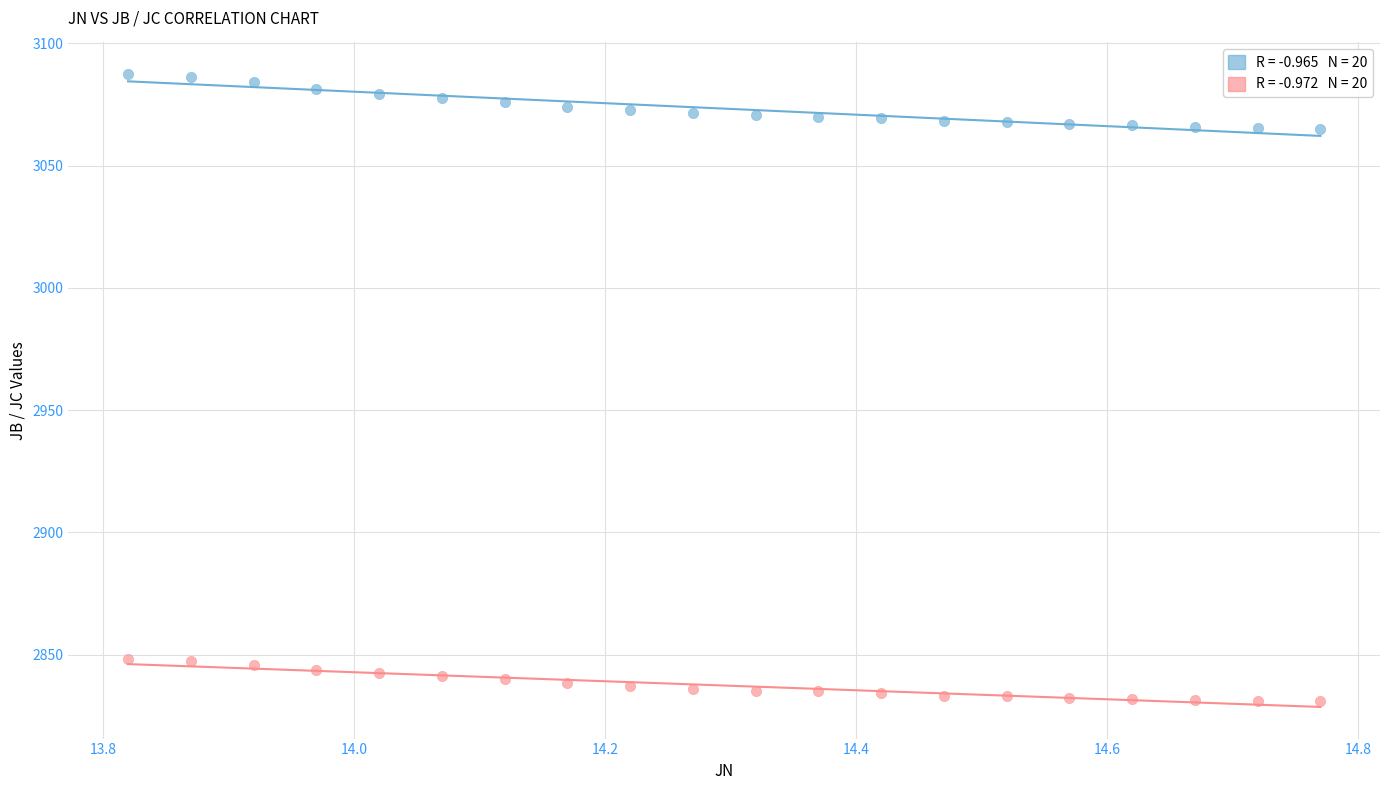

Across all data points, what is the range of Y values (max minus min)?

256.5